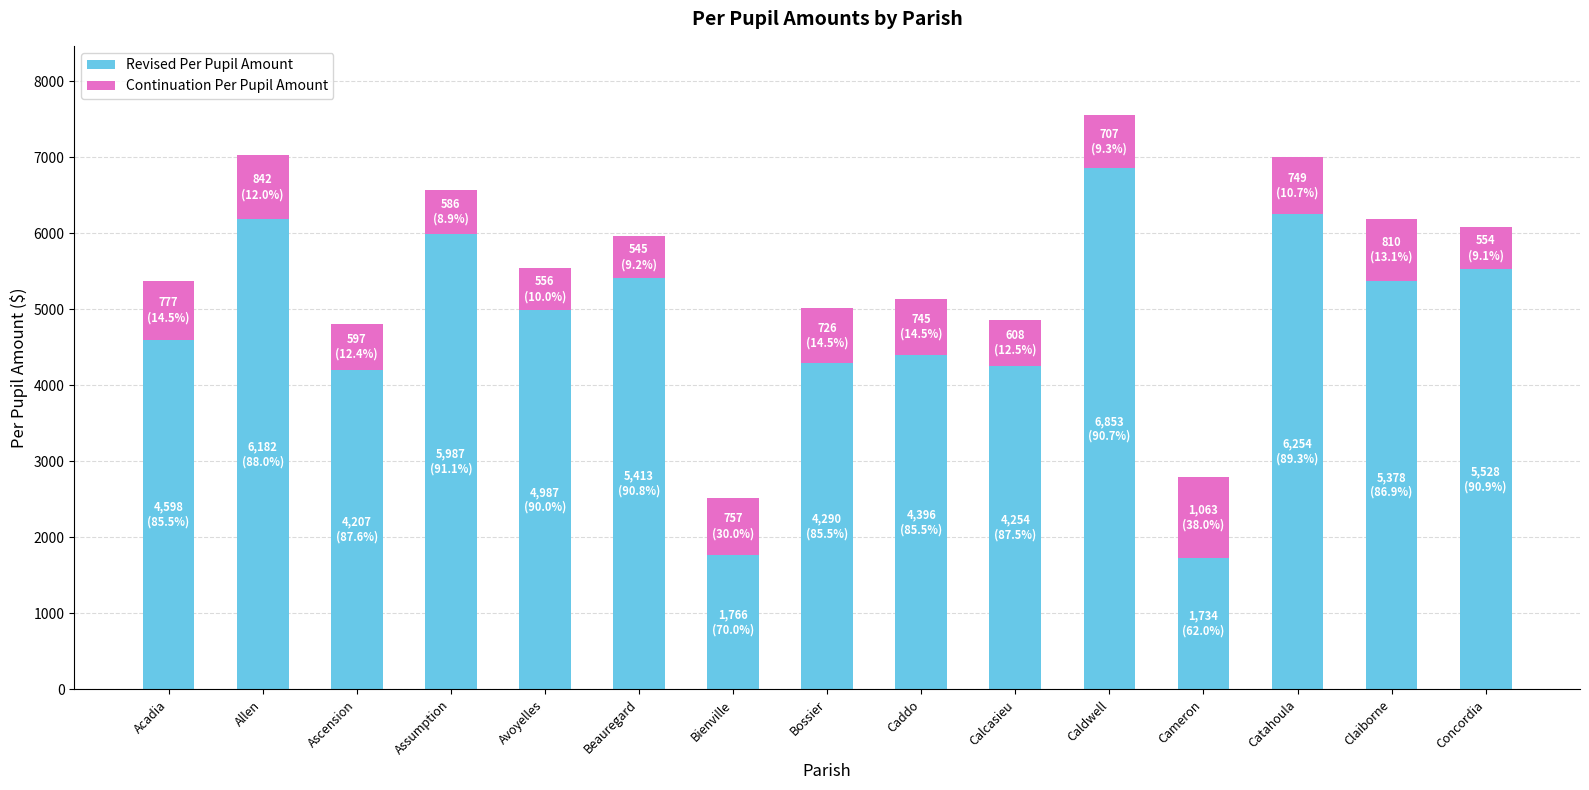

At which label does Revised Per Pupil Amount reach its peak?

Caldwell